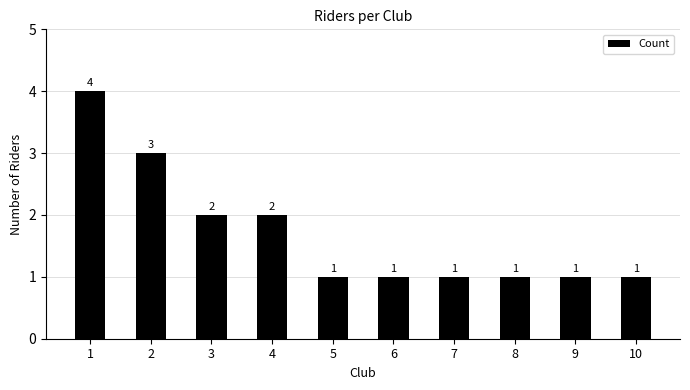

Count the values in the range 1 to 2.

8